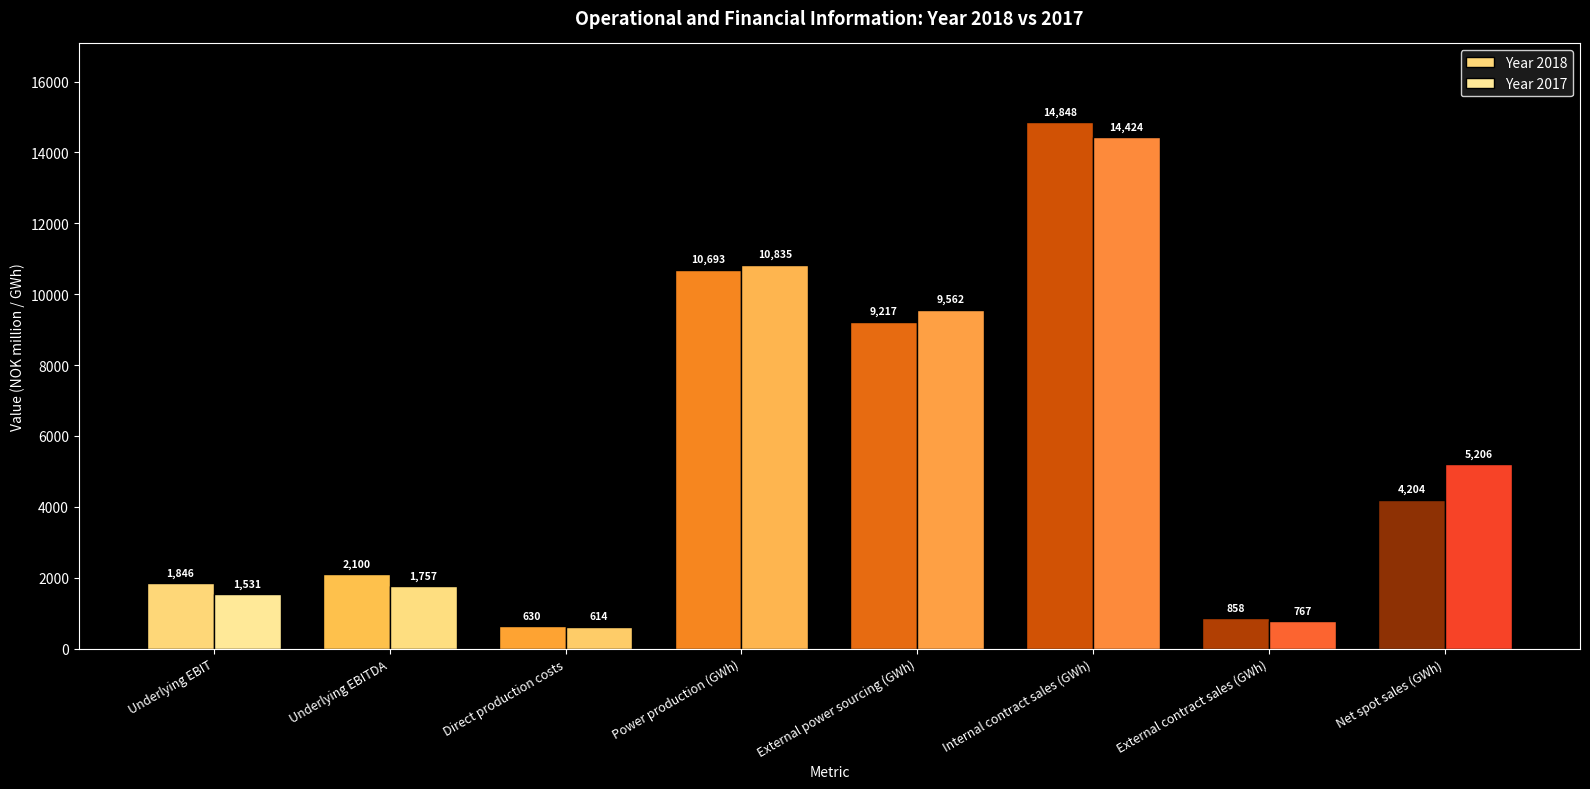

Reading left to right, list all the values displayed in this chart.

Year 2018: 1846	2100	630	10693	9217	14848	858	4204
Year 2017: 1531	1757	614	10835	9562	14424	767	5206